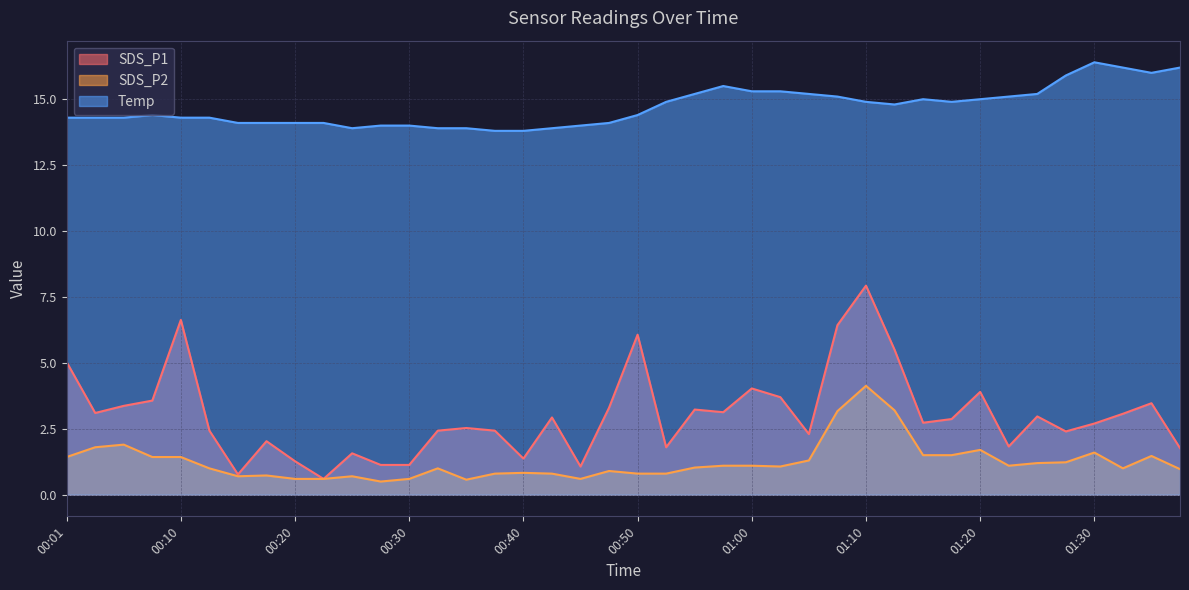

What is the highest value of the SDS_P1 series?

7.9